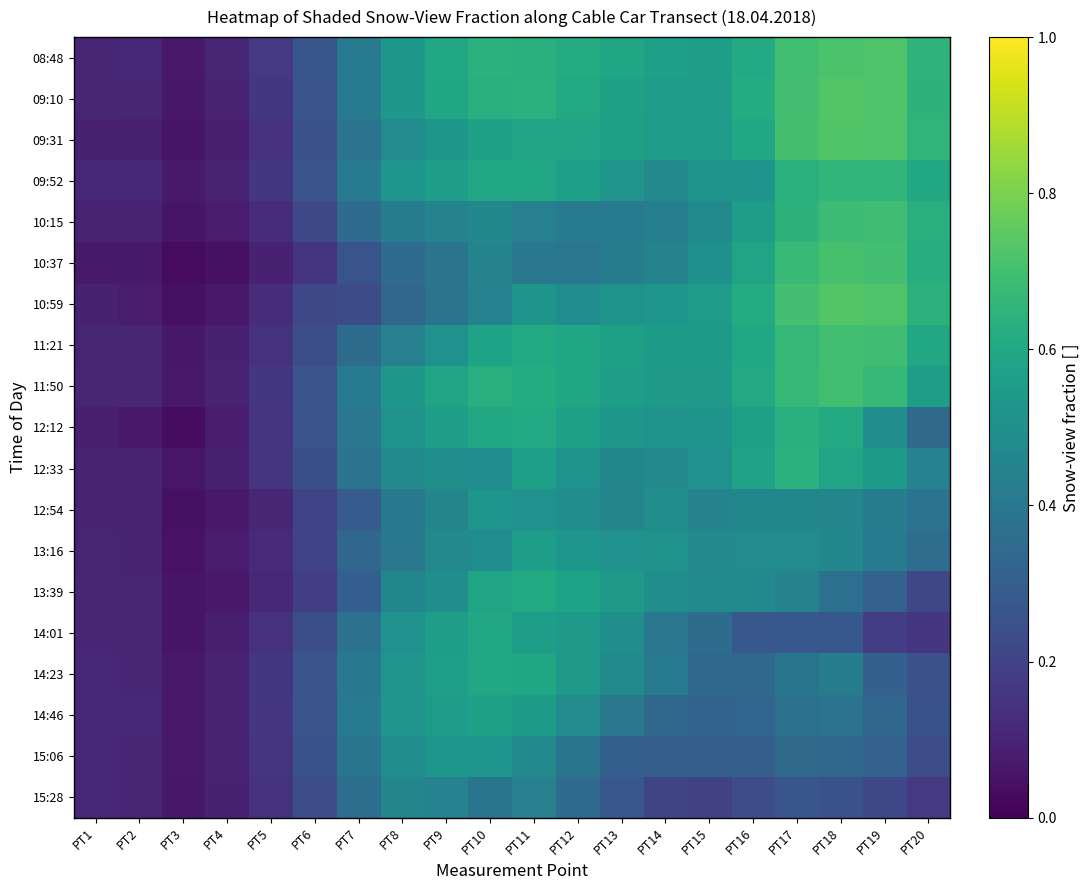

Which series has the largest range (max minus min)?

10:59